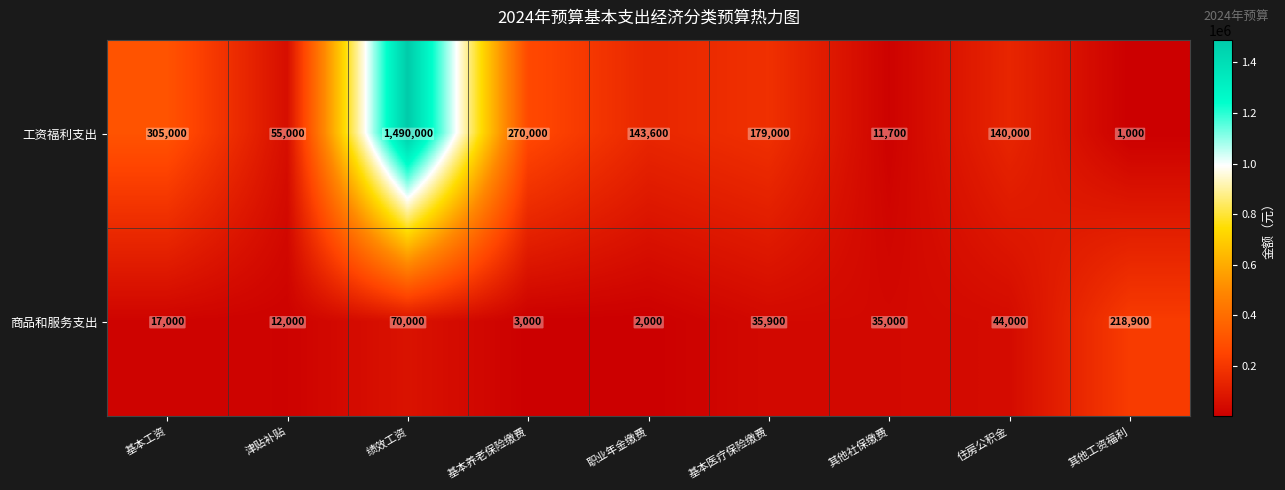

What is the difference between the second highest and second lowest values in the 商品和服务支出 series?

67000